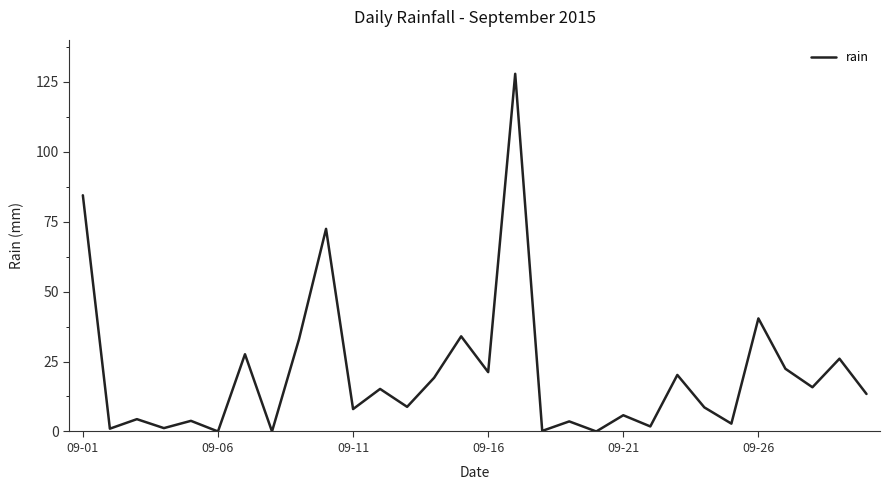

What is the difference between the maximum and minimum values?

127.8